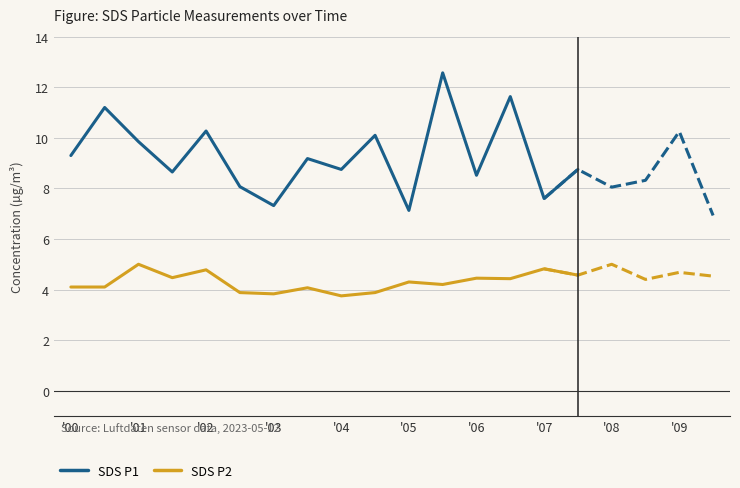

The SDS P2 series shows 3.8 at '03. True or false?

True